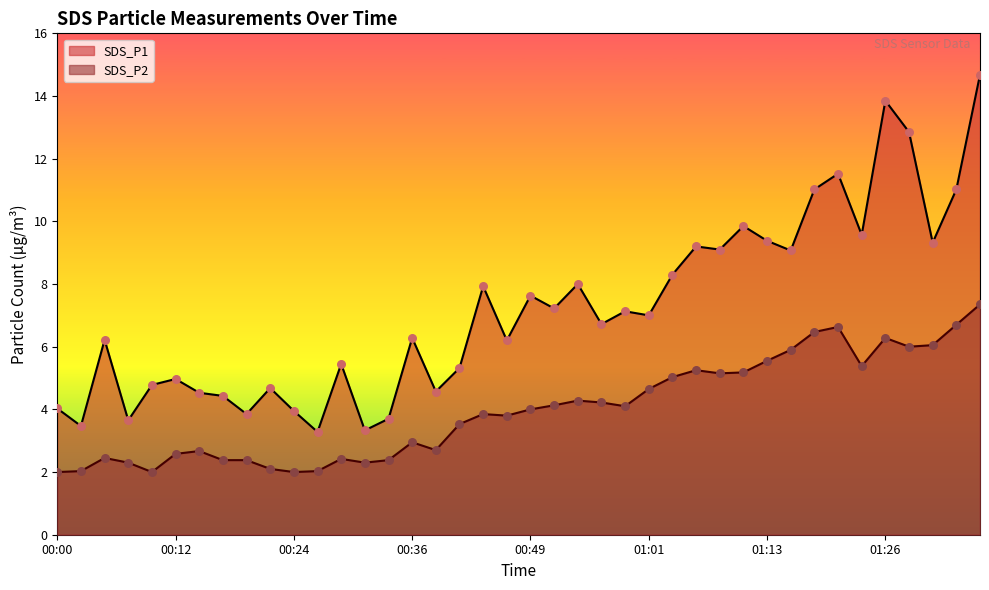

What are all the series names shown in the legend?

SDS_P1, SDS_P2